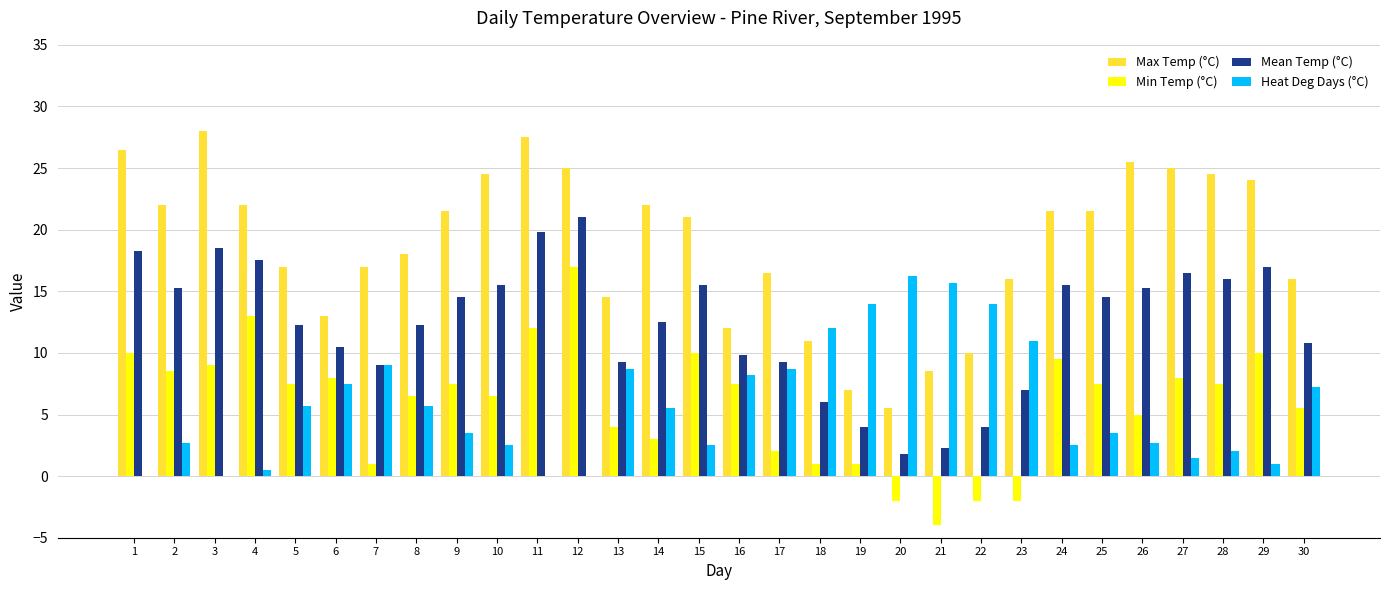

What is the sum of all Max Temp (°C) values?

564.0